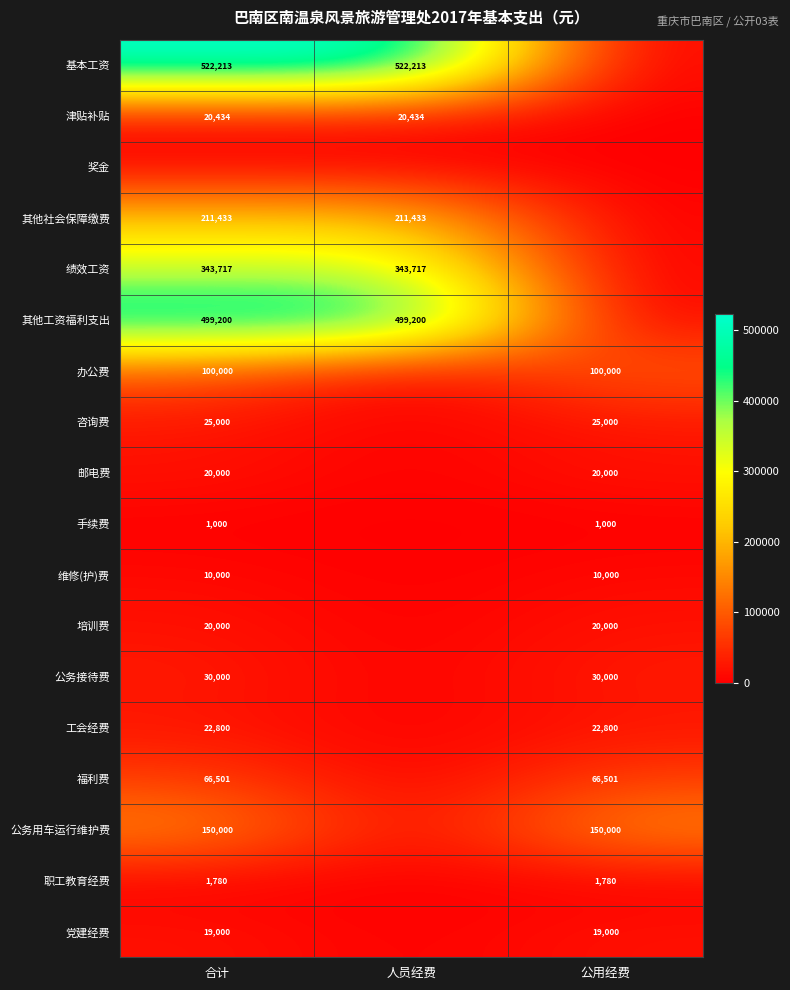

At which category is the sum across all series the highest?

合计